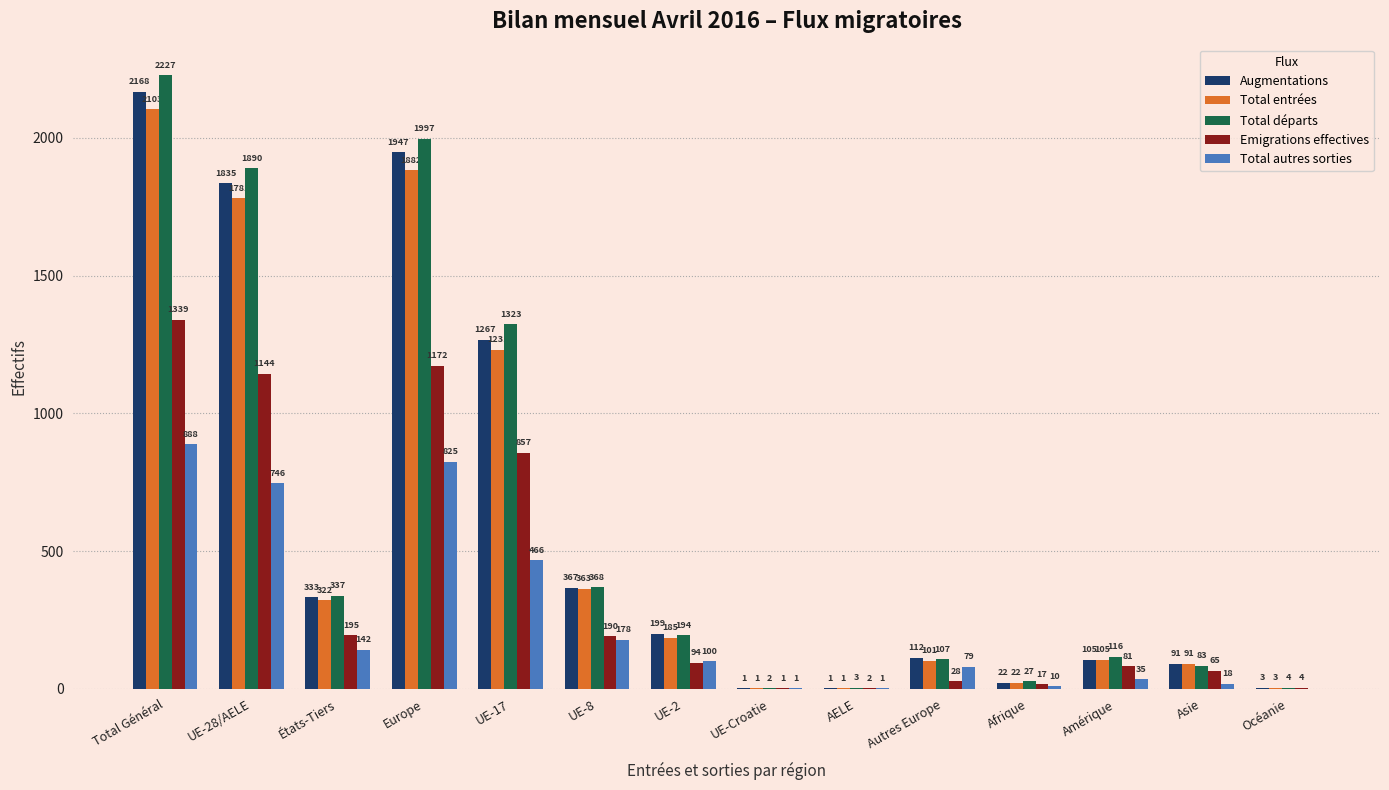

Where is Emigrations effectives nearest to the value 670?

UE-17